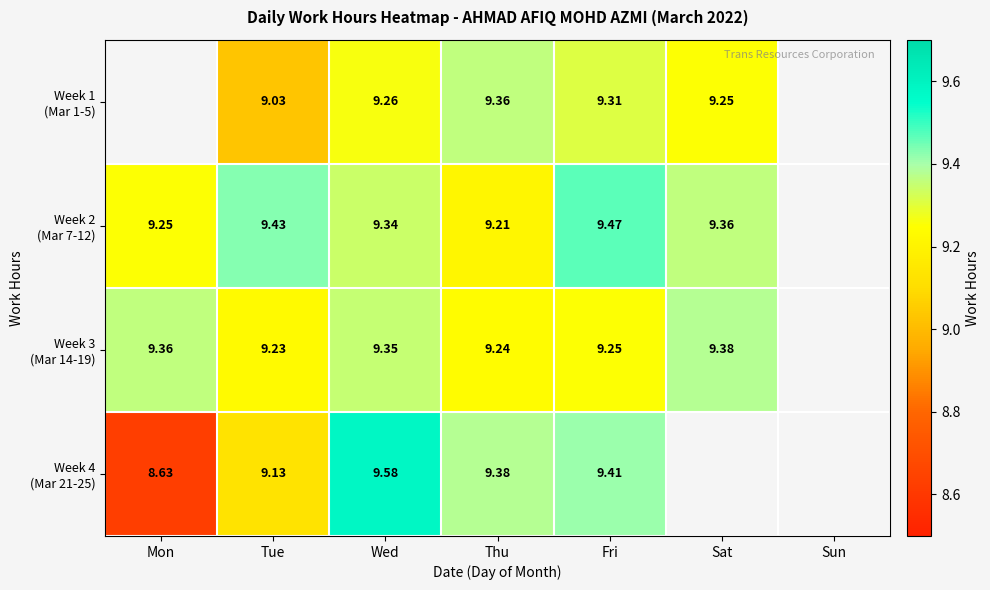

What is the spread (max minus min) of values at Sat?

0.1